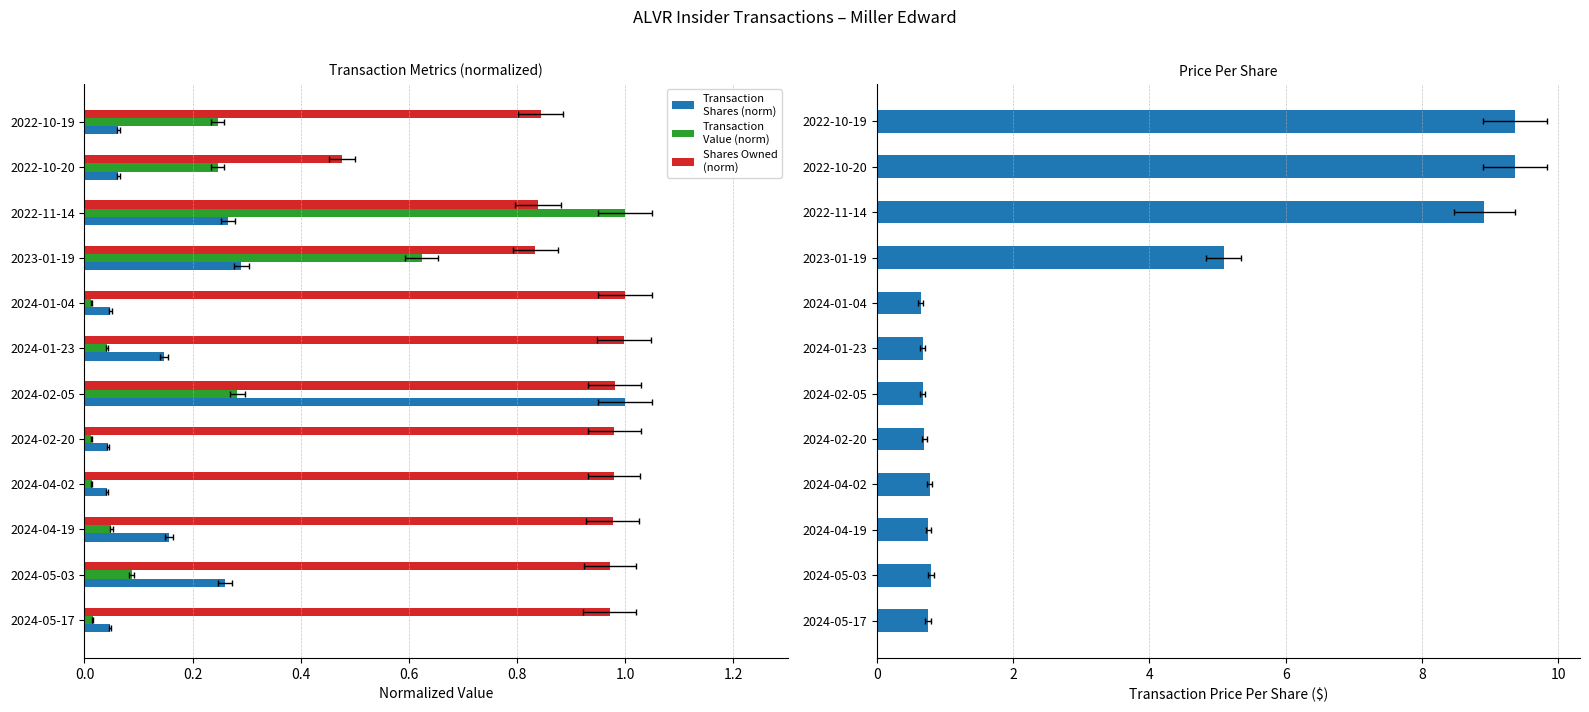

What is the highest value of the Price Per Share ($) series?

9.4